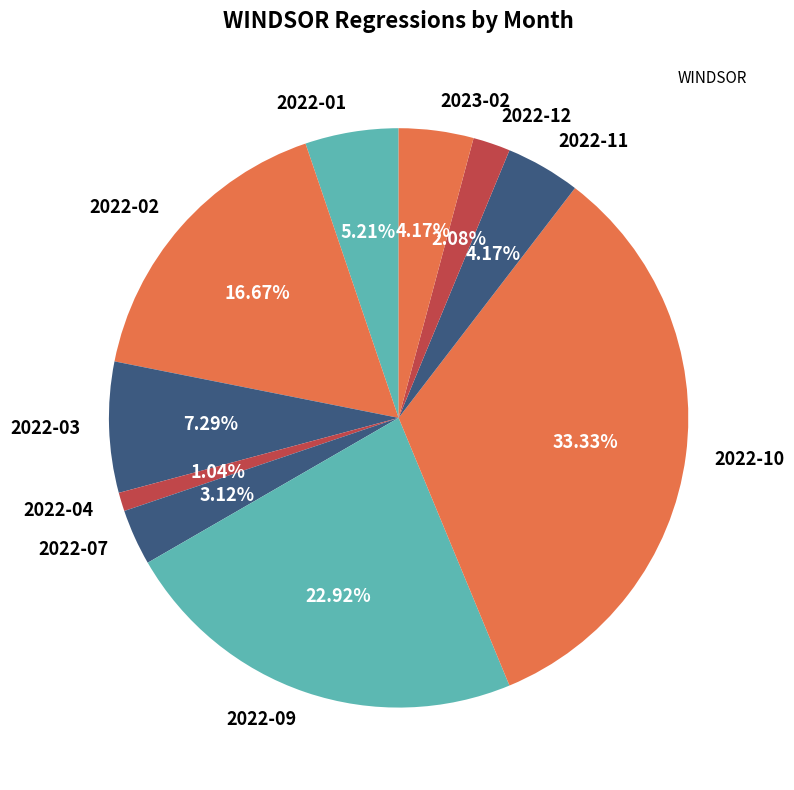

Do 2022-11 and 2022-10 together represent more than half of the pie?

No